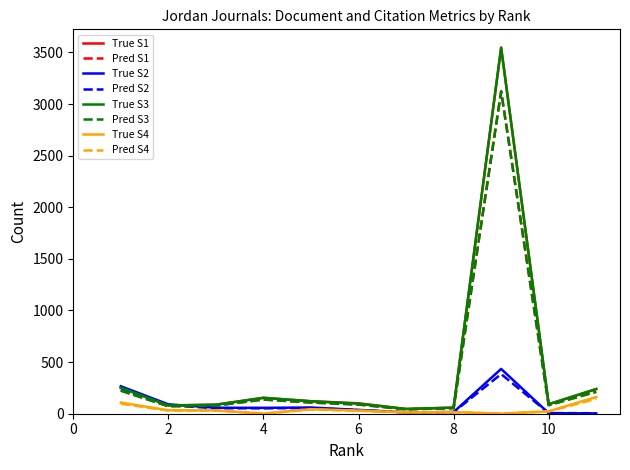

What is the maximum value for True S1?

3546.0